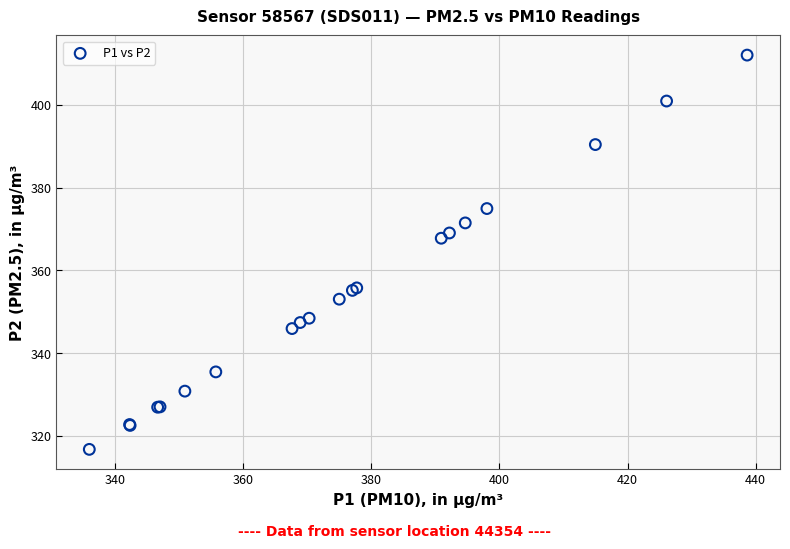

What Y value in the scatter plot is closest to 364?

367.8